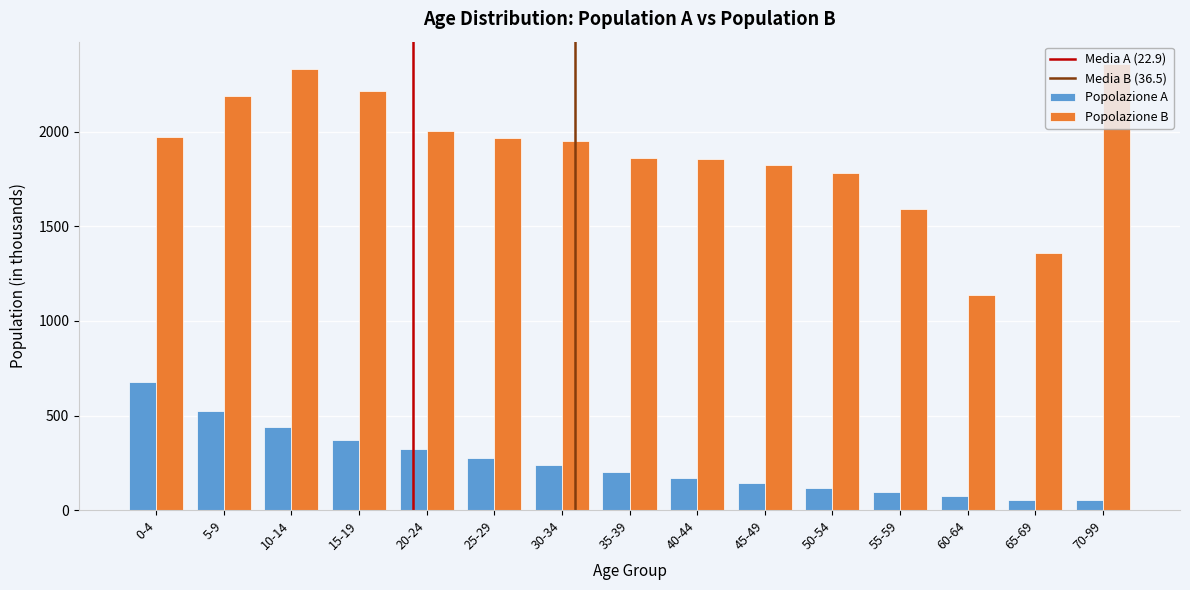

The value of Popolazione B at 20-24 is 1222. True or false?

False